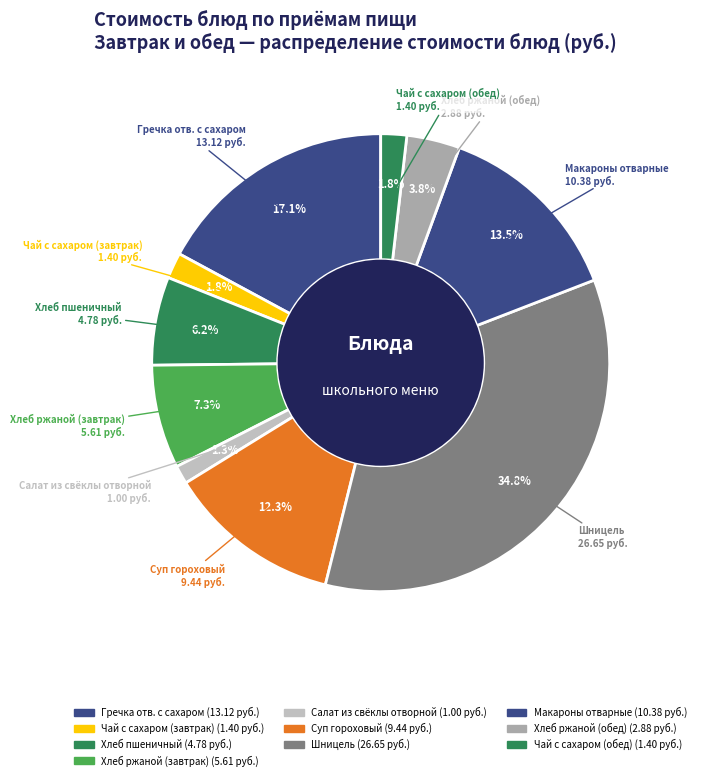

How many slices are in this pie chart?

10